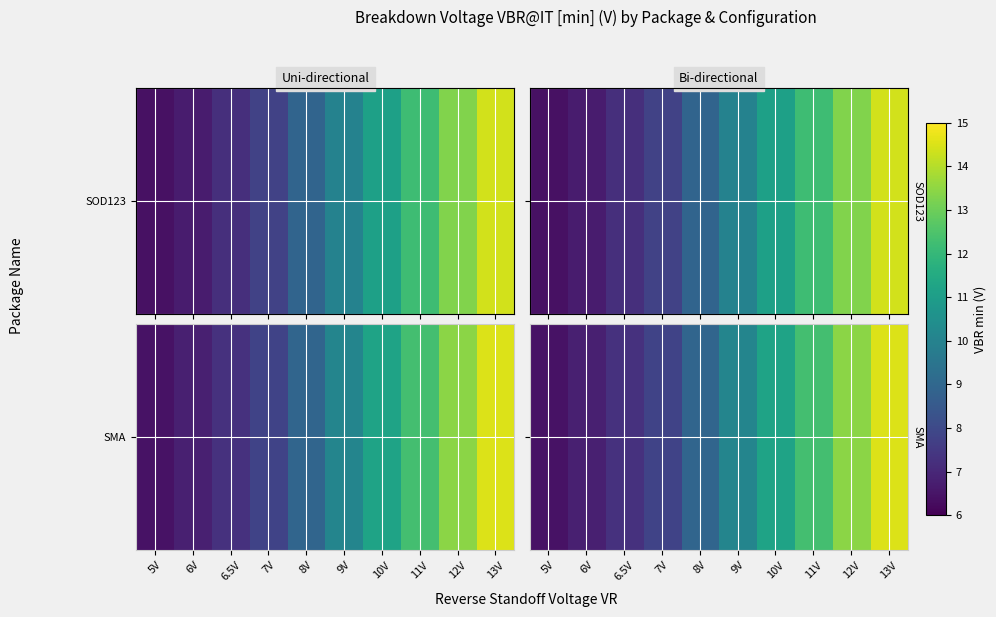

Where does the data first go above 10?

9V